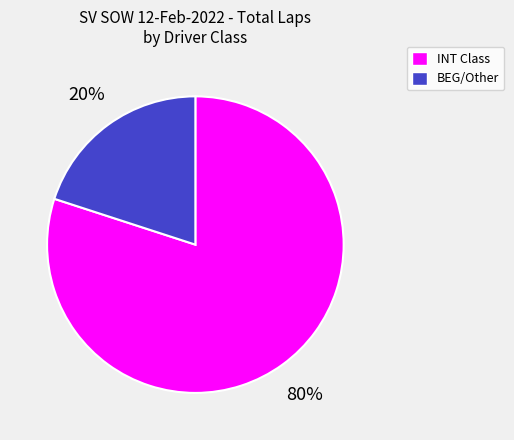

Is there any slice that represents more than half of the pie?

Yes